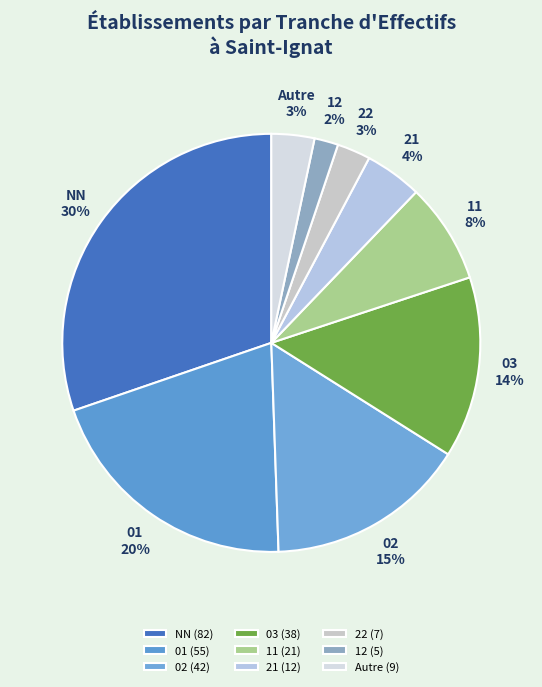

Between NN and 12, which is larger?

NN